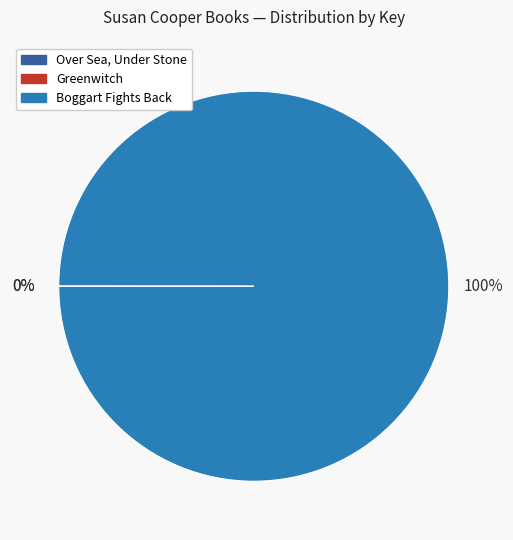

To the nearest percent, what is the average slice percentage?

33%